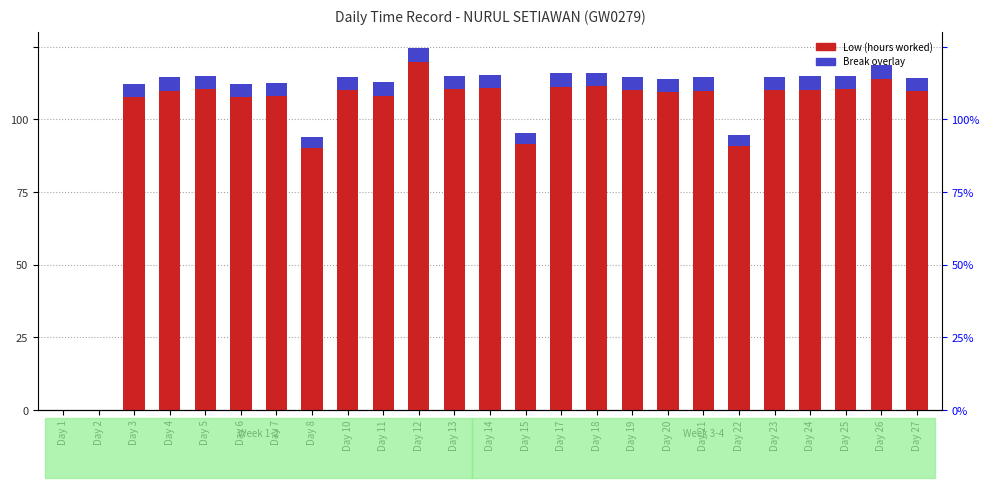

Reading right to left, transcribe all the data shown in this chart.

Low (hours worked): 11.4	11.9	11.5	11.5	11.5	9.5	11.4	11.4	11.5	11.6	11.6	9.5	11.5	11.5	12.5	11.3	11.5	9.4	11.3	11.2	11.5	11.4	11.2	0.0	0.0
Break Total (overlay): 0.5	0.5	0.5	0.5	0.5	0.4	0.5	0.5	0.5	0.5	0.5	0.4	0.5	0.5	0.5	0.5	0.5	0.4	0.5	0.4	0.5	0.5	0.4	0.0	0.0